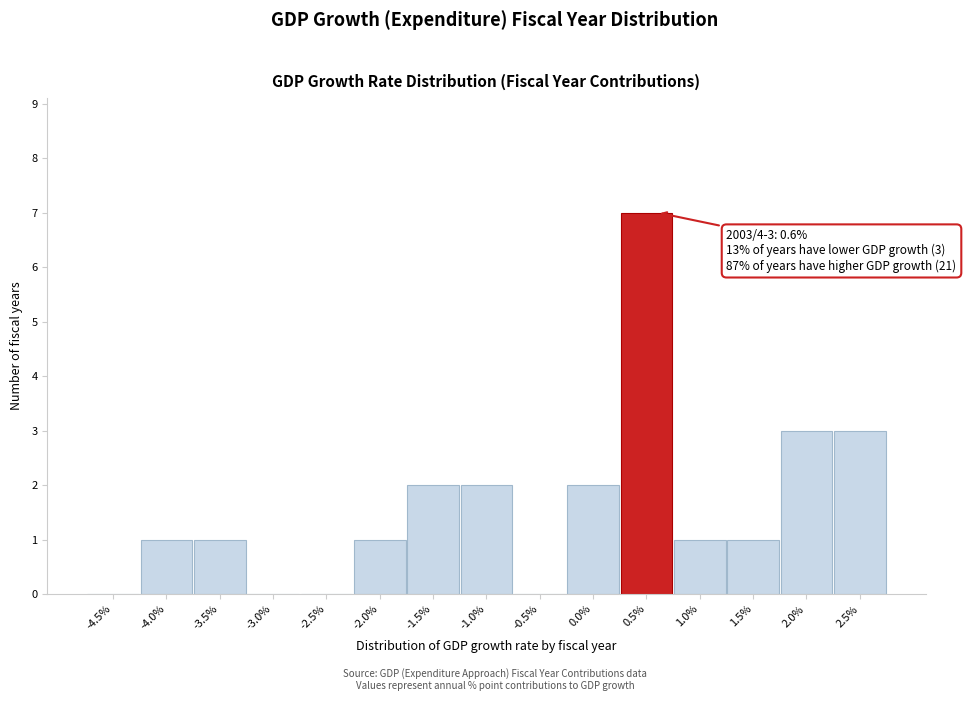

Reading right to left, transcribe all the data shown in this chart.

2.5%=3	2.0%=3	1.5%=1	1.0%=1	0.5%=7	0.0%=2	-0.5%=0	-1.0%=2	-1.5%=2	-2.0%=1	-2.5%=0	-3.0%=0	-3.5%=1	-4.0%=1	-4.5%=0